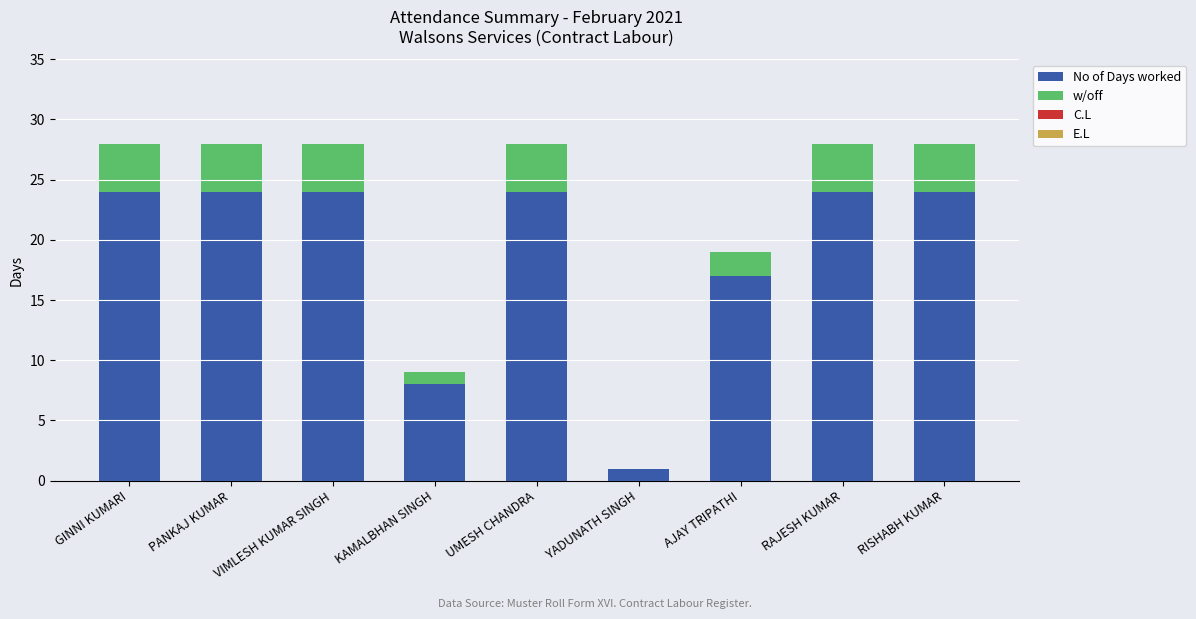

What value does the No of Days worked series have at KAMALBHAN SINGH, to the nearest 10?

10